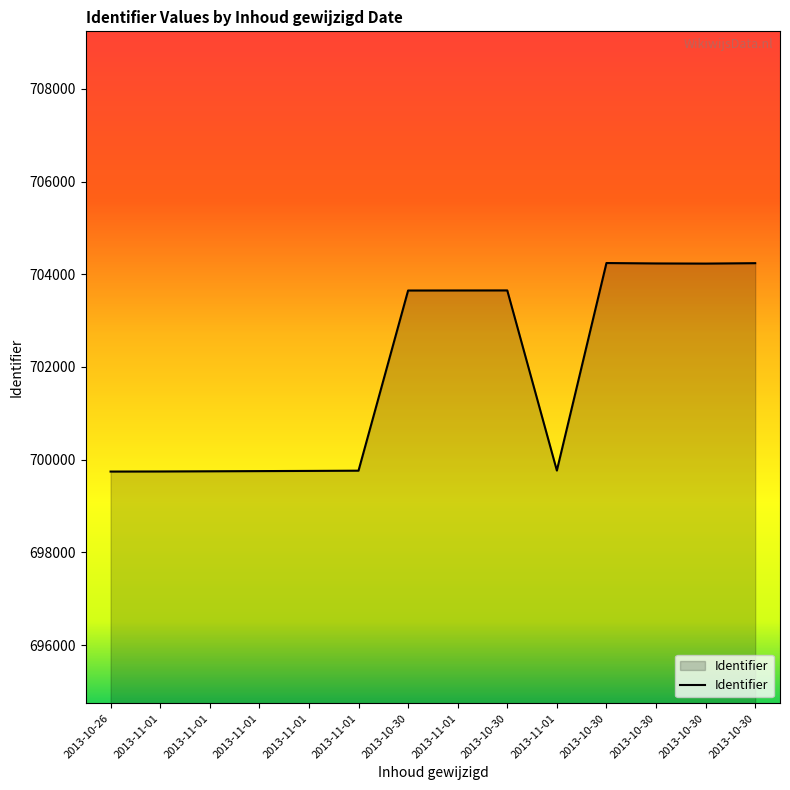

Where is the first local maximum?

2013-10-30